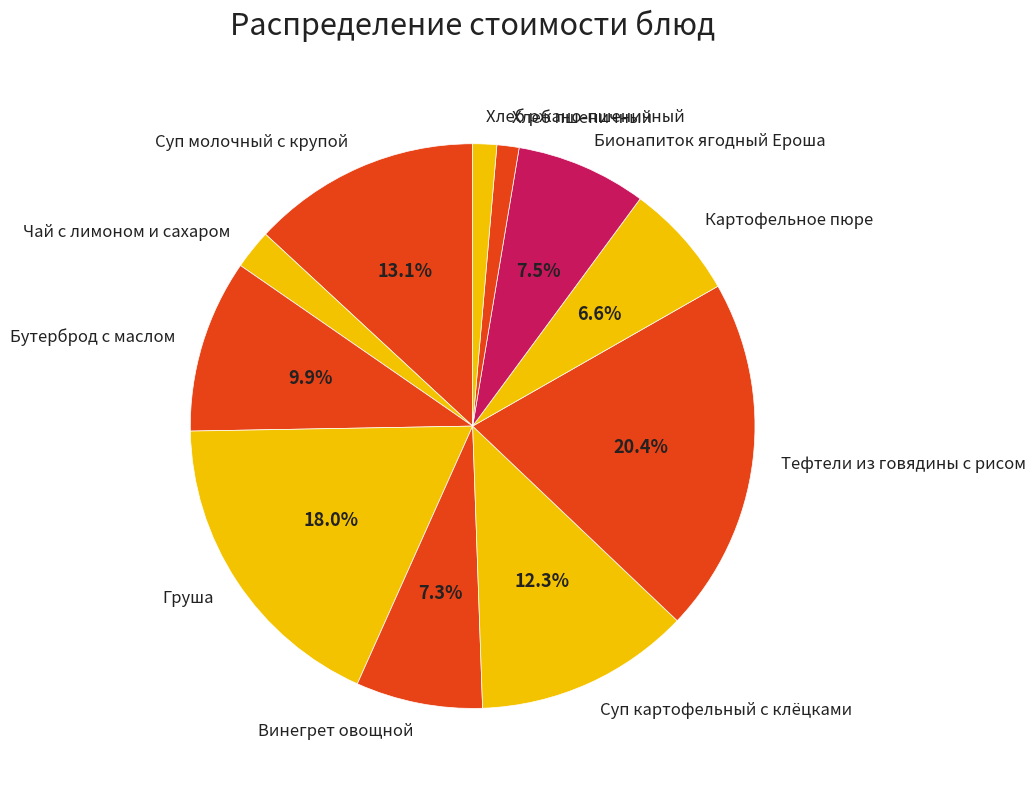

Is there a majority slice in this chart?

No